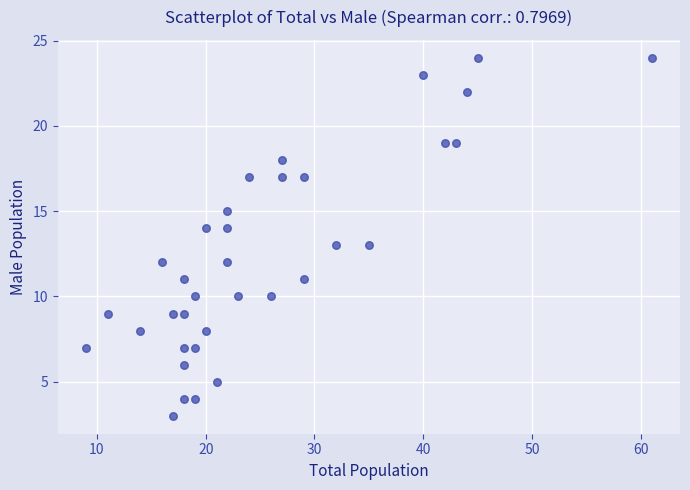

What is the range of Y values (max minus min)?

21